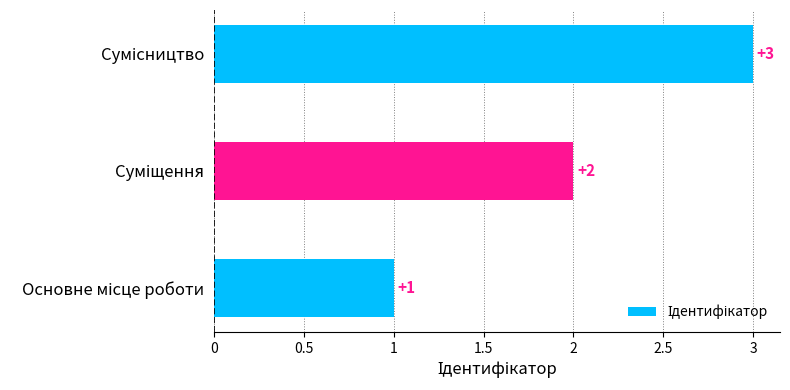

What is the difference between the maximum and minimum values?

2